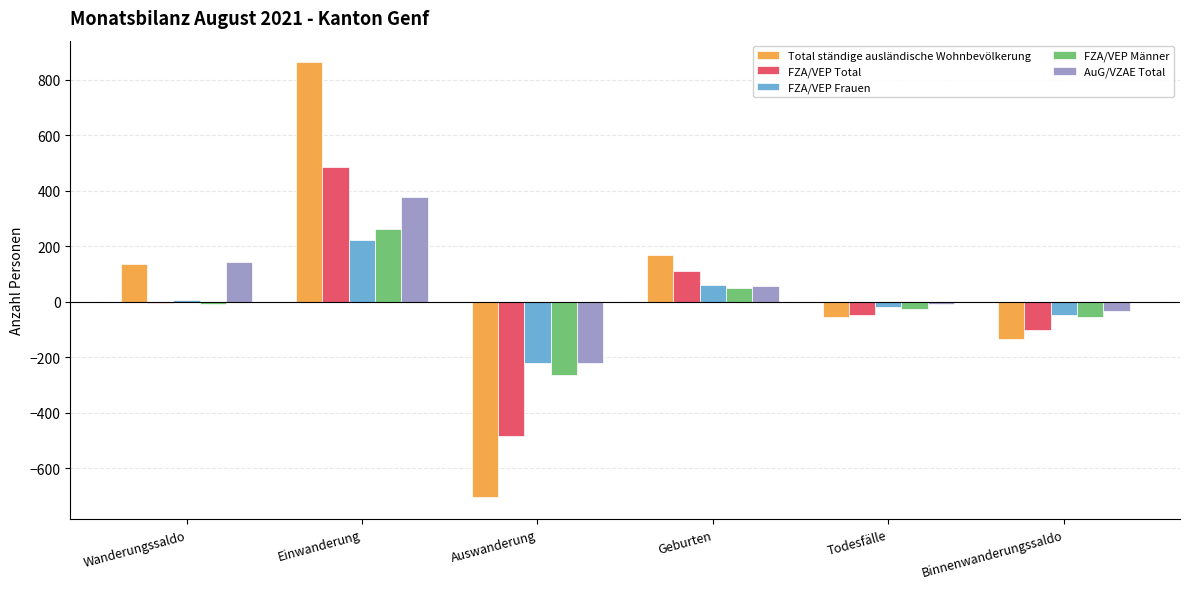

The AuG/VZAE Total series shows 376 at Einwanderung. True or false?

True